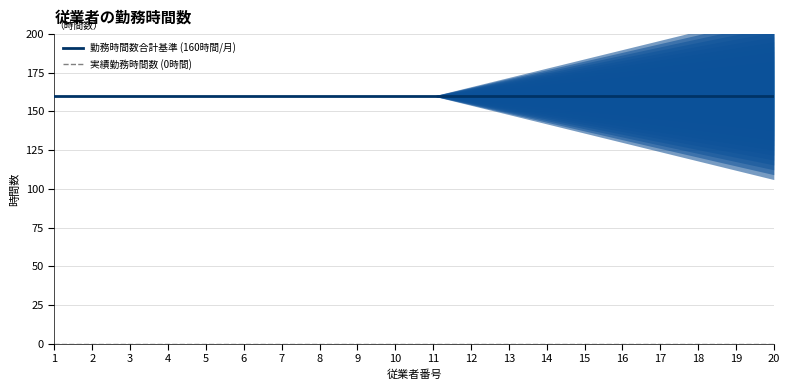

What is the spread (max minus min) of values at 18?

160